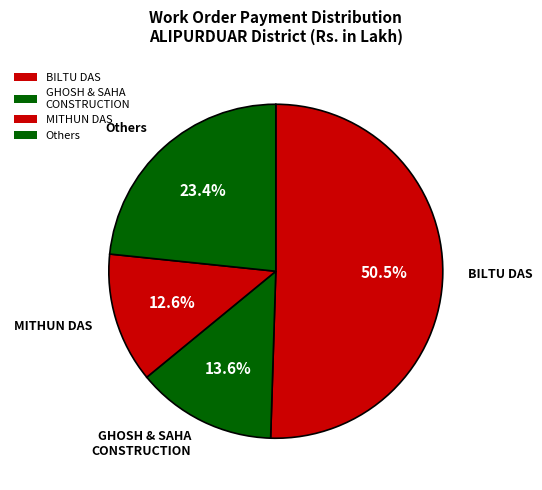

Count the number of slices in the pie.

4